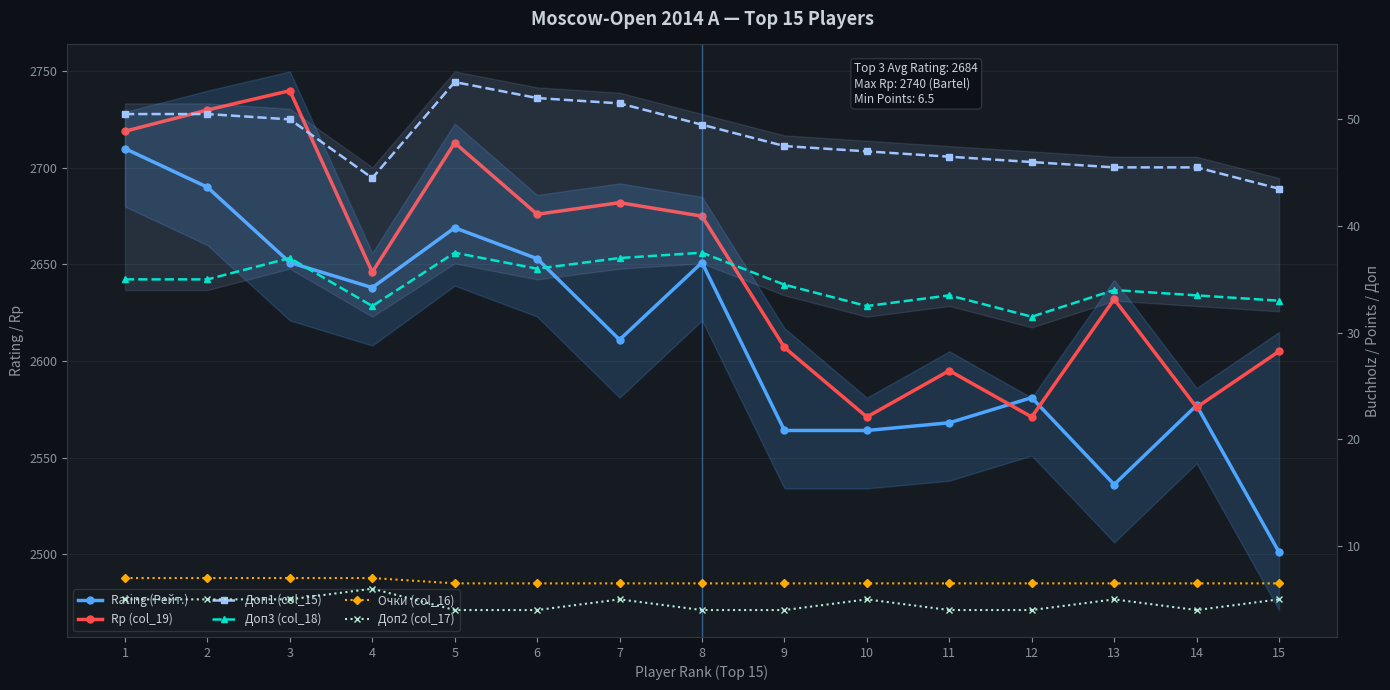

Where does the Доп1 (col_15) series first go above 47?

1